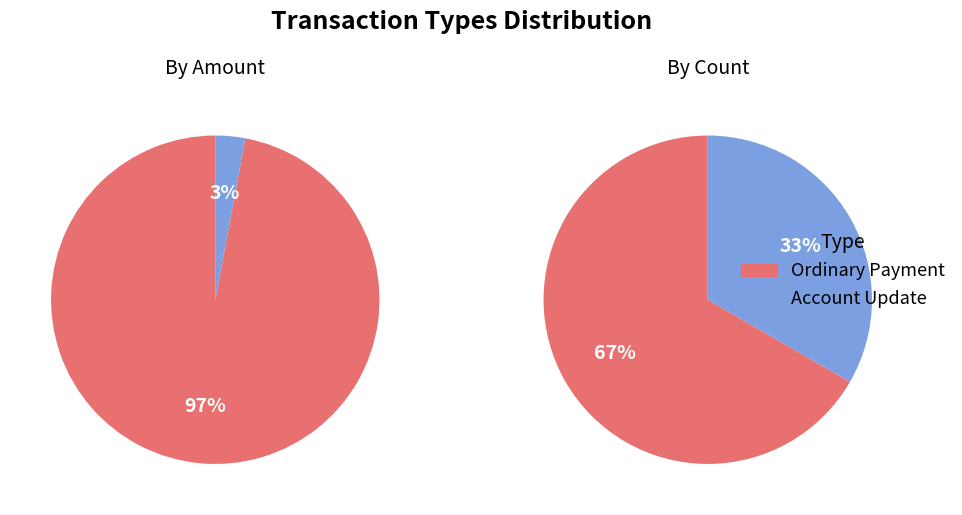

How many segments does this pie chart have?

2